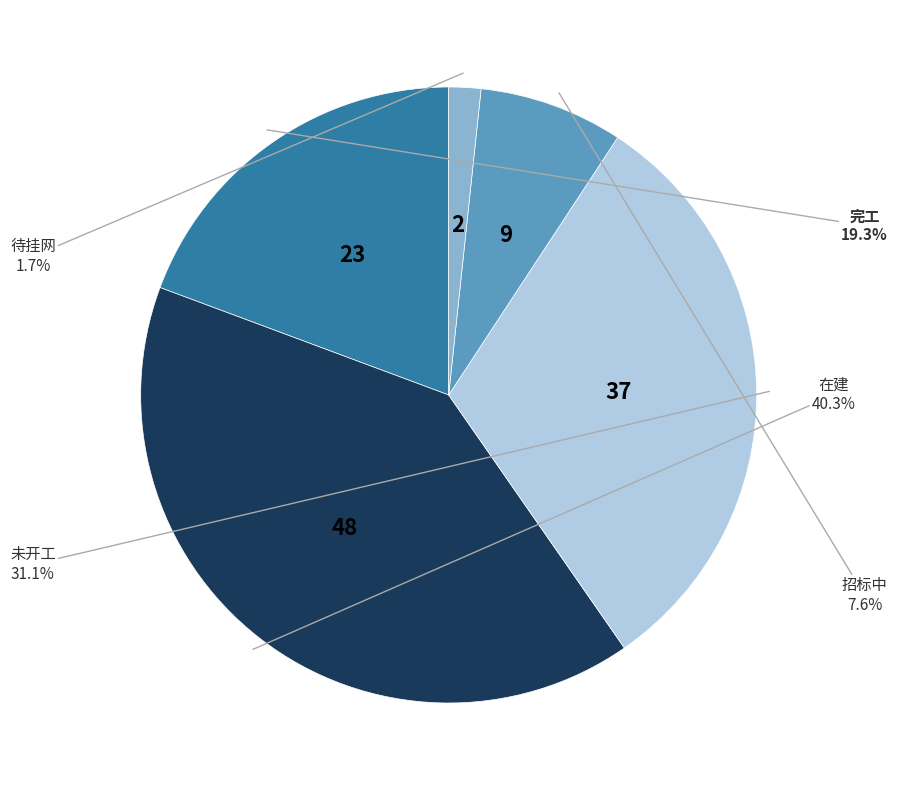

Is there any slice that represents more than half of the pie?

No